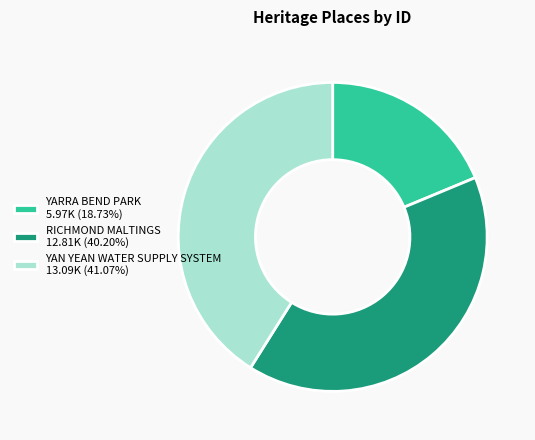

Between RICHMOND MALTINGS and YAN YEAN WATER SUPPLY SYSTEM, which is larger?

YAN YEAN WATER SUPPLY SYSTEM